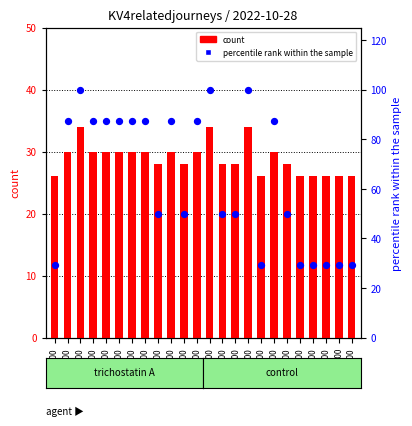

What is the total value across all series at 00:00?

55.2